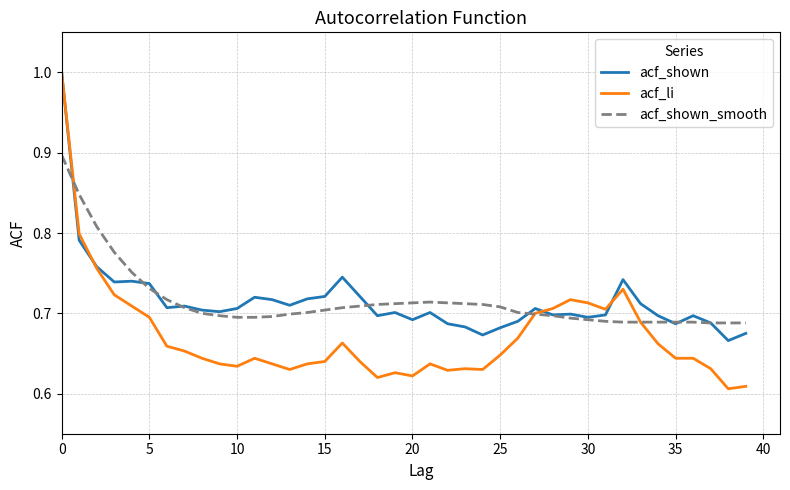

Which series has the largest range (max minus min)?

acf_li